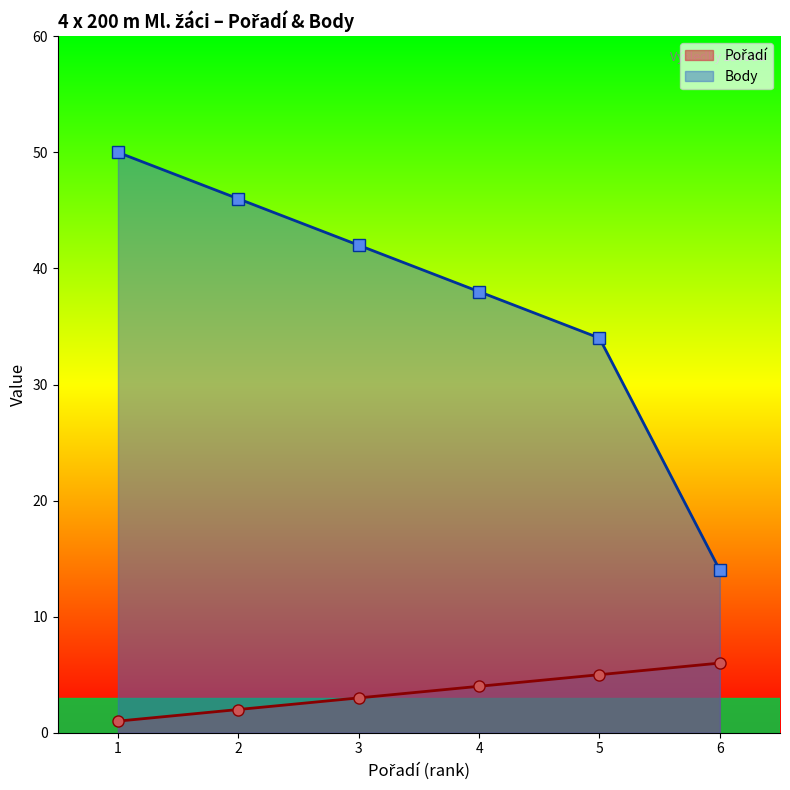

Reading left to right, transcribe all the data shown in this chart.

Pořadí: 1=1	2=2	3=3	4=4	5=5	6=6
Body: 1=50	2=46	3=42	4=38	5=34	6=14